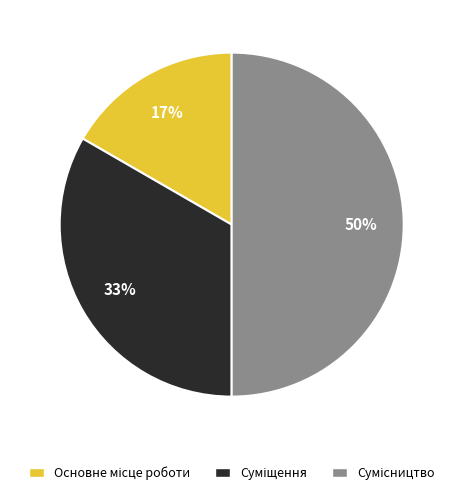

To the nearest percent, what is the average slice percentage?

33%